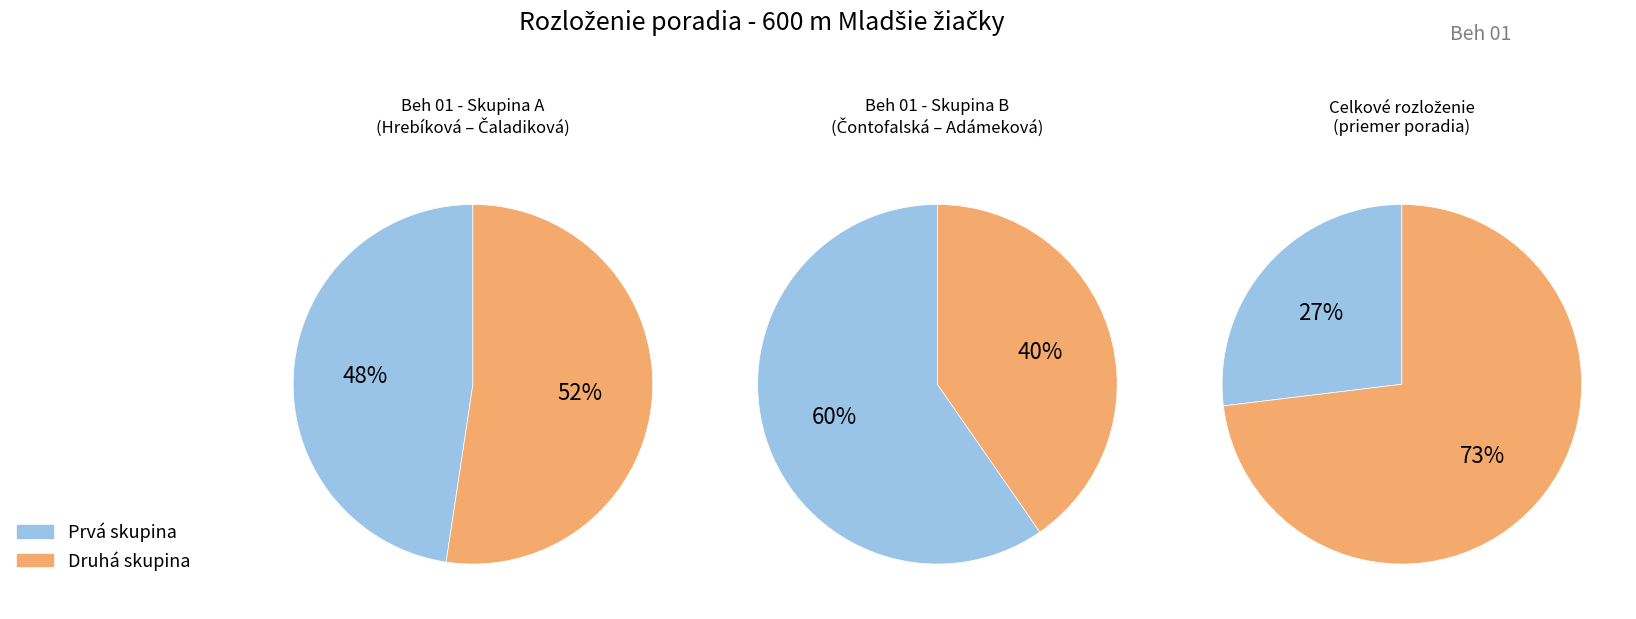

True or false: 1 accounts for 3% of the total.

False